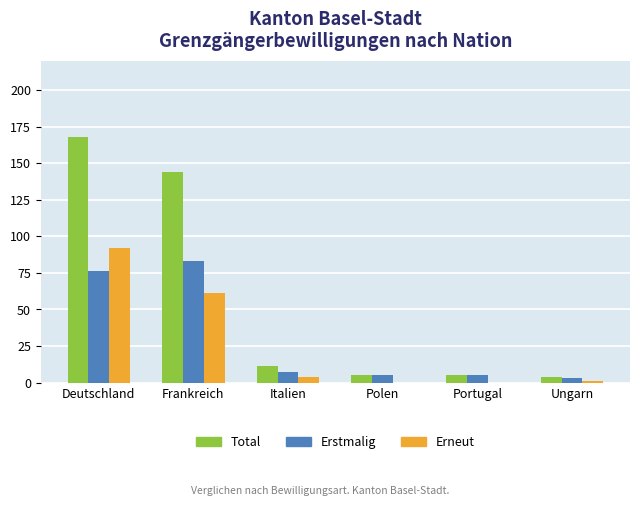

How many categories are shown in the chart?

6